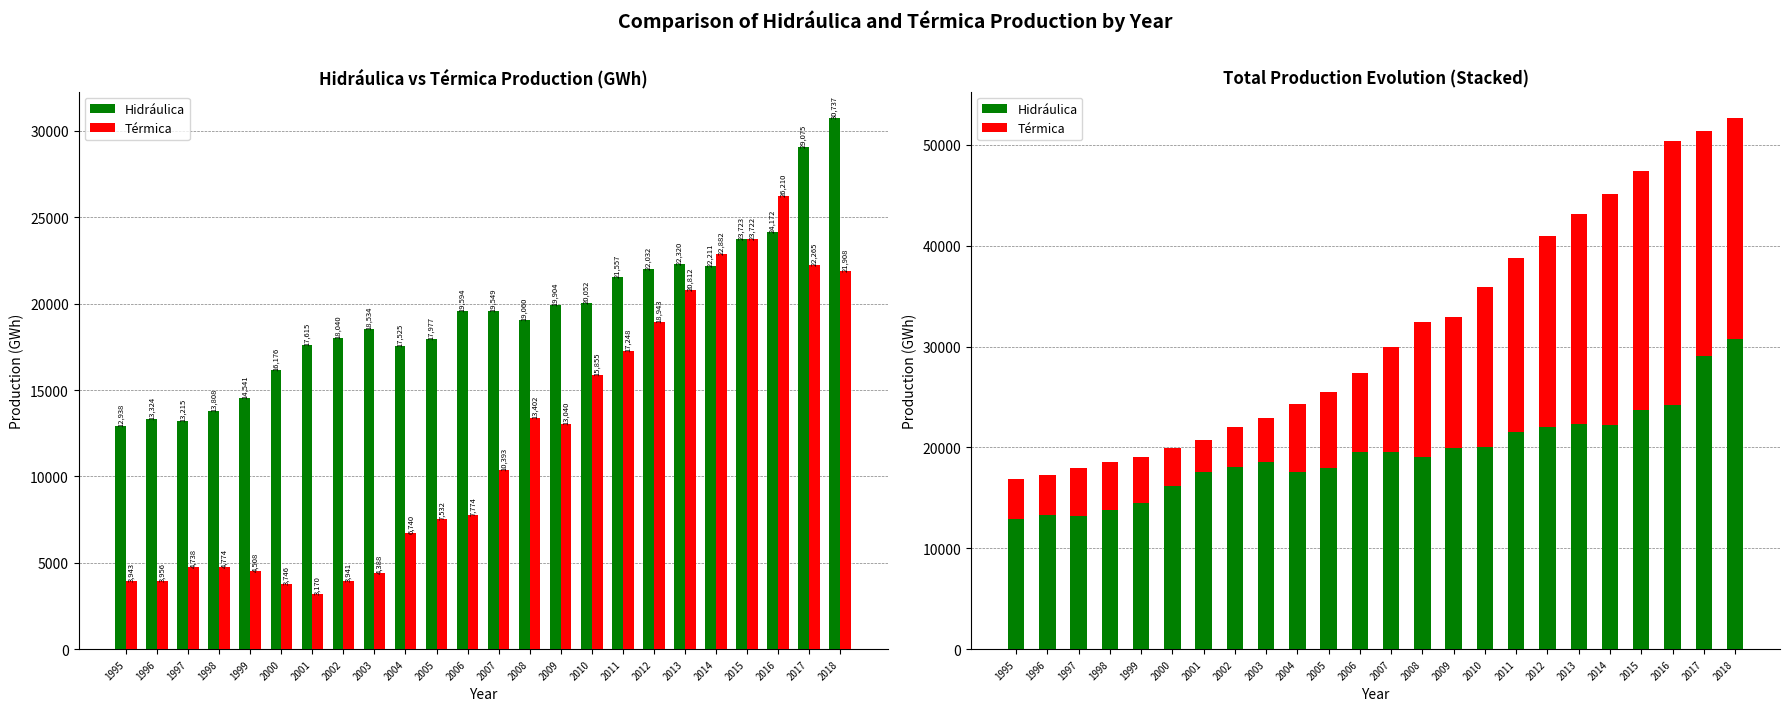

At how many categories does at least one series exceed 24909?

3